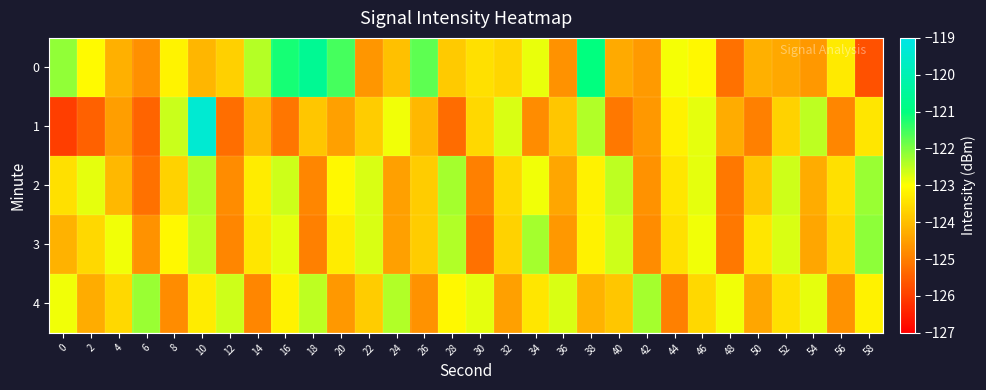

Which has a higher value, 22 or 12?

12